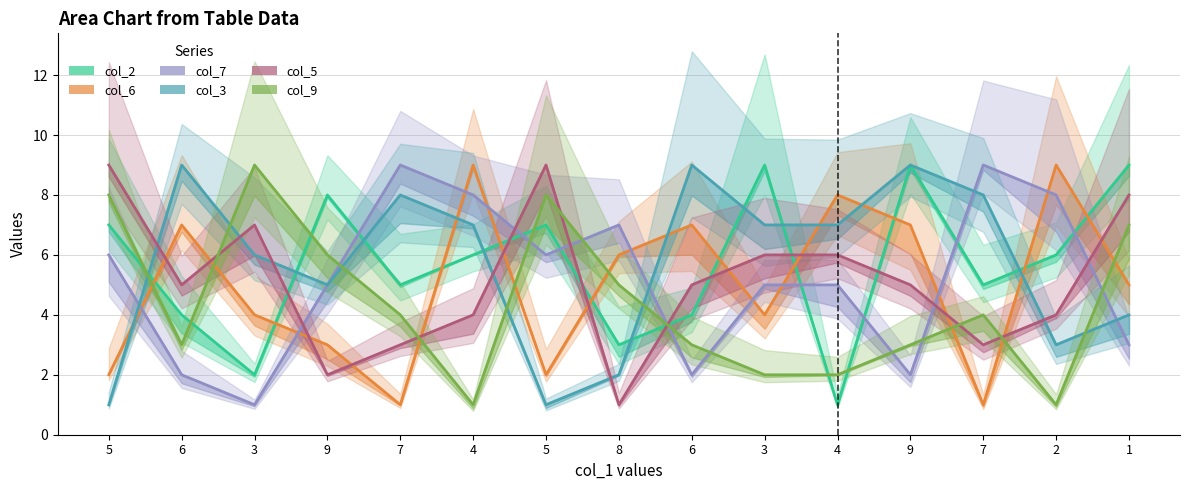

Which series has the largest total across all categories?

col_3